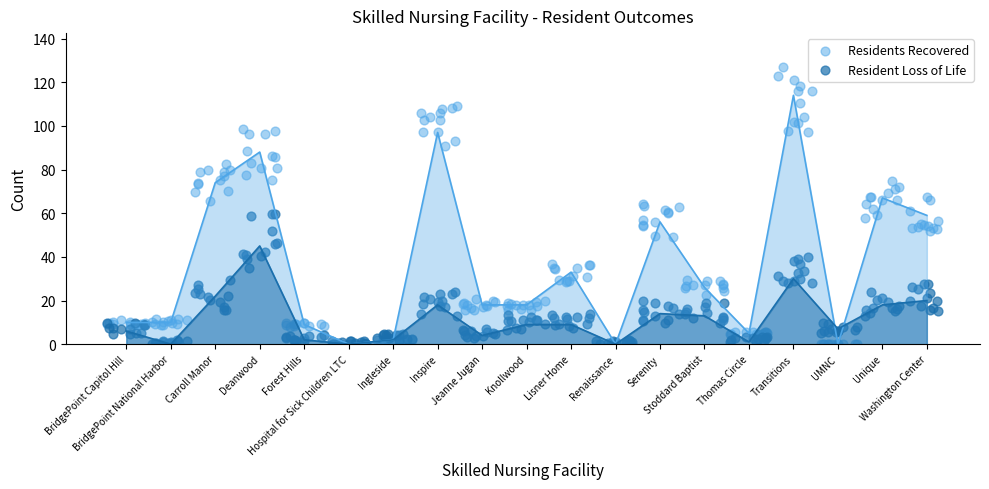

What are all the series names shown in the legend?

Residents Recovered, Resident Loss of Life